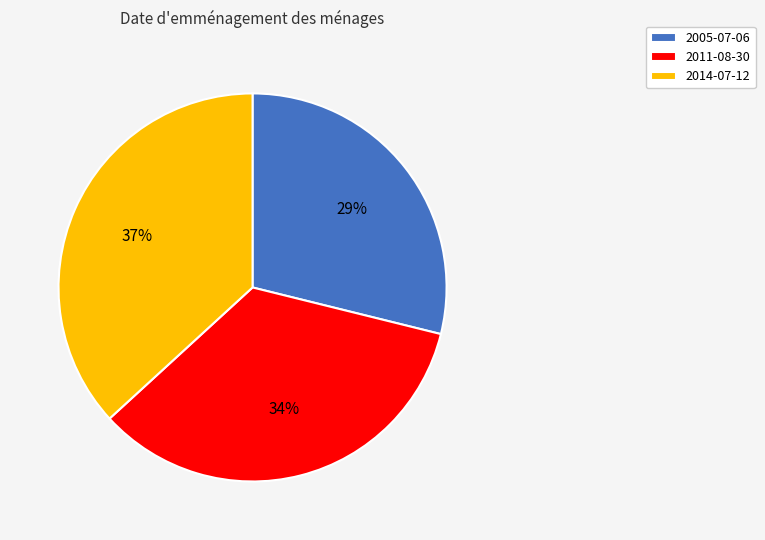

Which slice is the largest?

2014-07-12